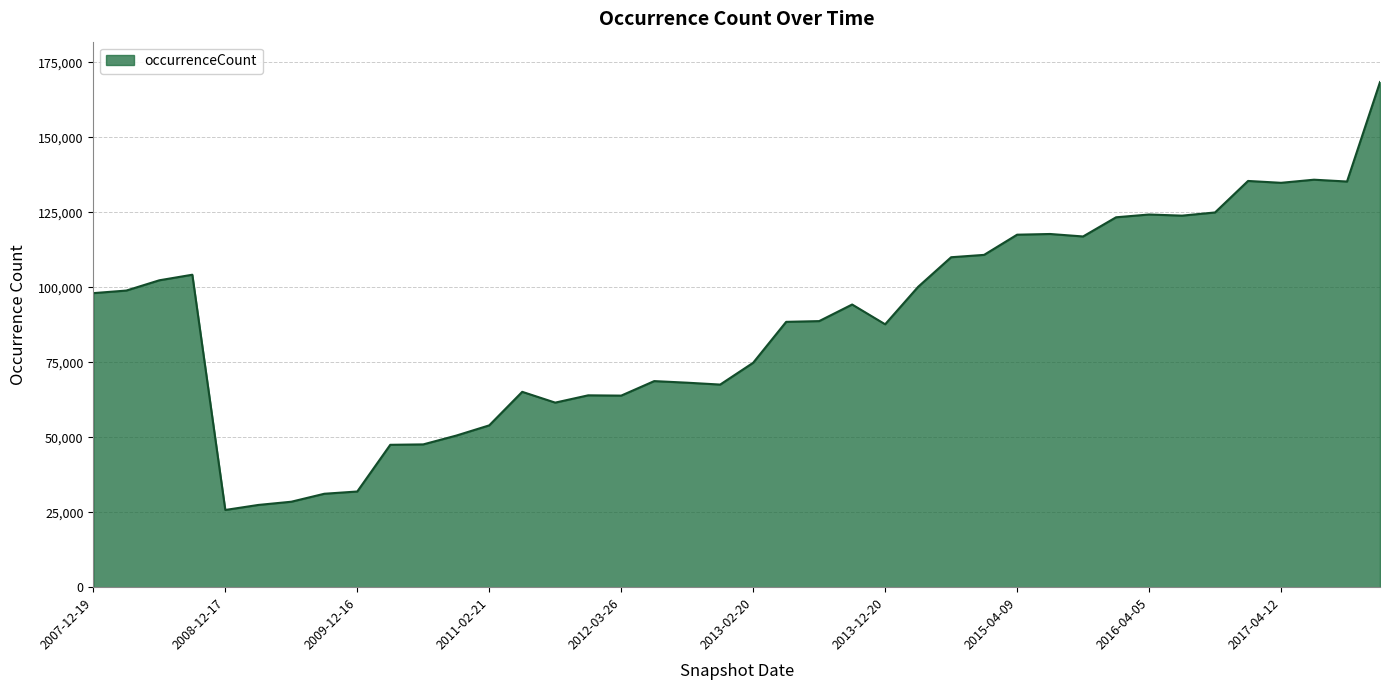

What is the maximum value shown in the chart?

168445